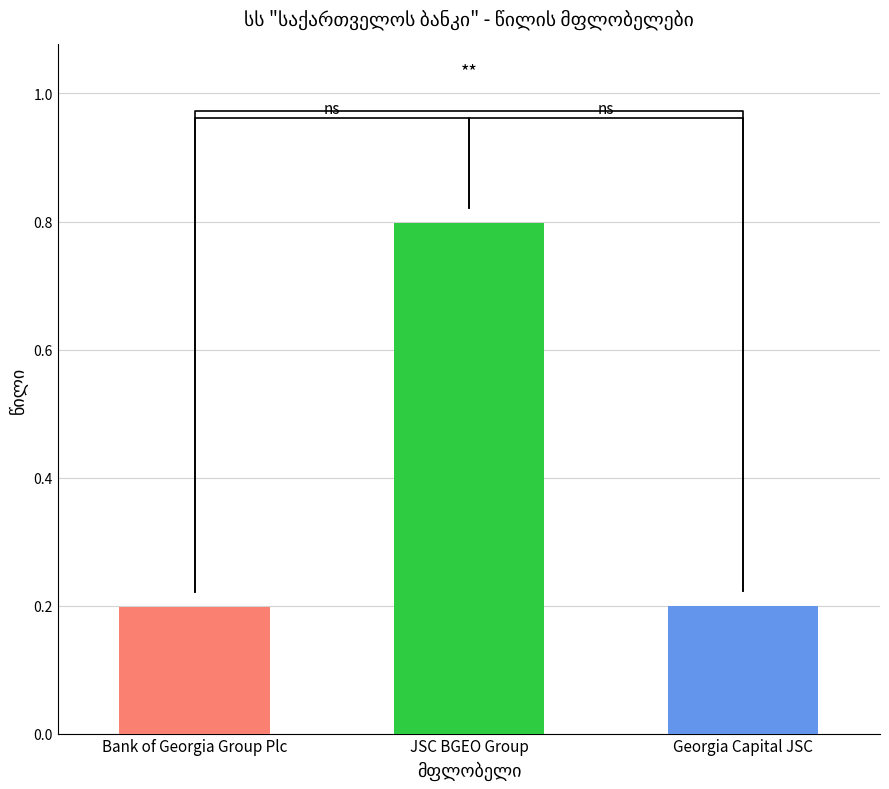

What is the sum of the values at JSC BGEO Group and Bank of Georgia Group Plc?

1.0